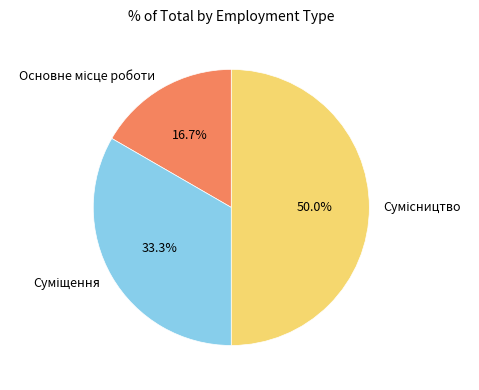

To the nearest percent, what portion does Основне місце роботи represent?

17%